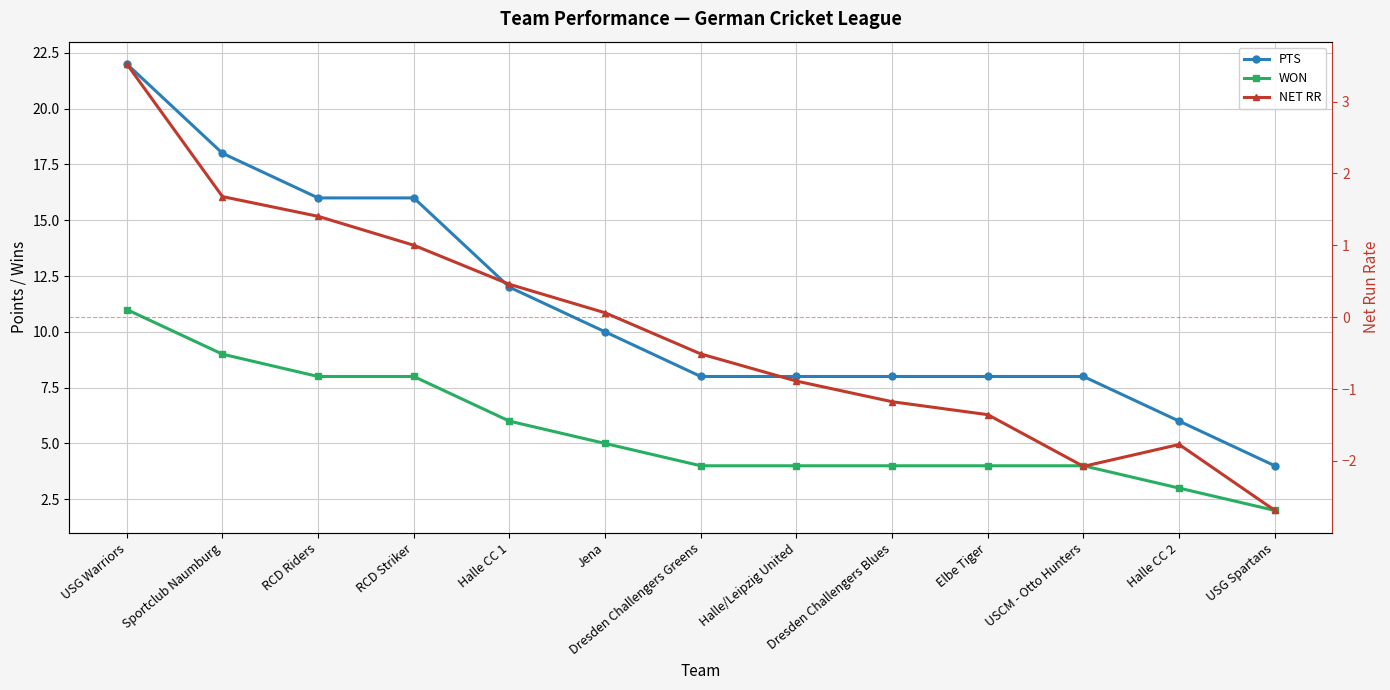

What is the maximum value shown in the chart?

22.0